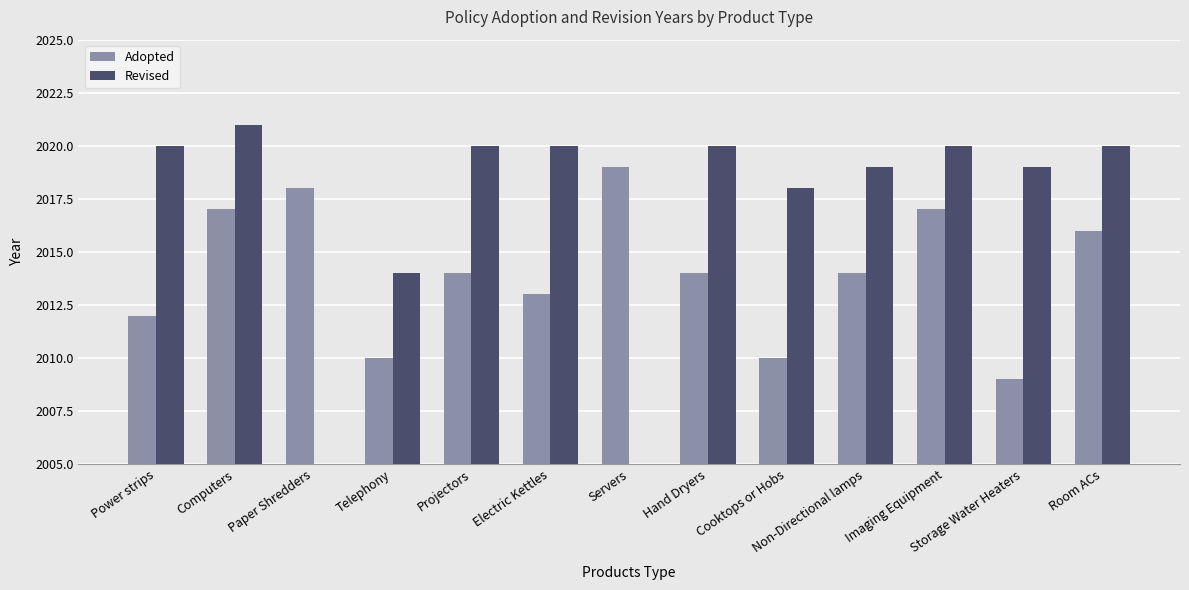

What value does the Revised series have at Non-Directional lamps?

2019